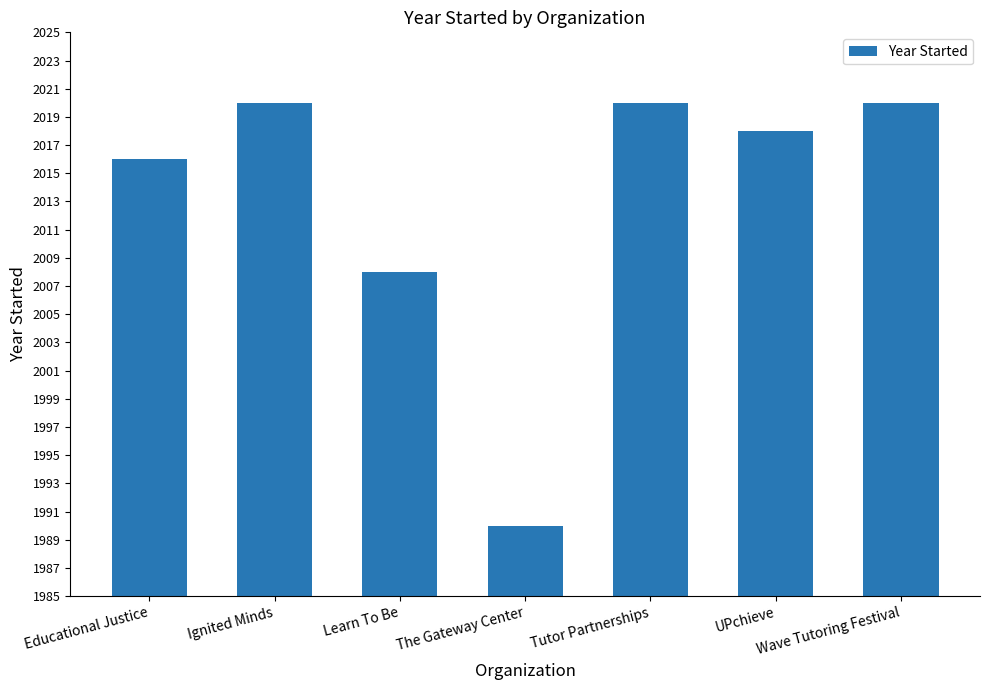

Reading left to right, list all the values displayed in this chart.

2016	2020	2008	1990	2020	2018	2020